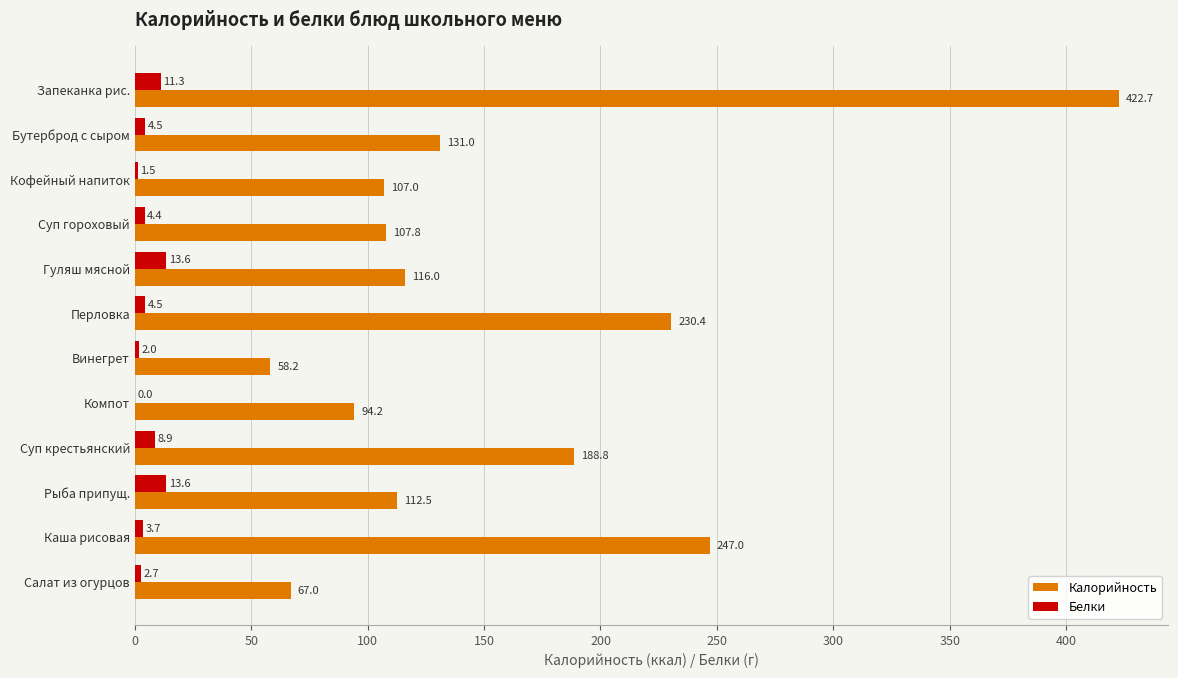

At which category is the sum across all series the highest?

Запеканка рис.